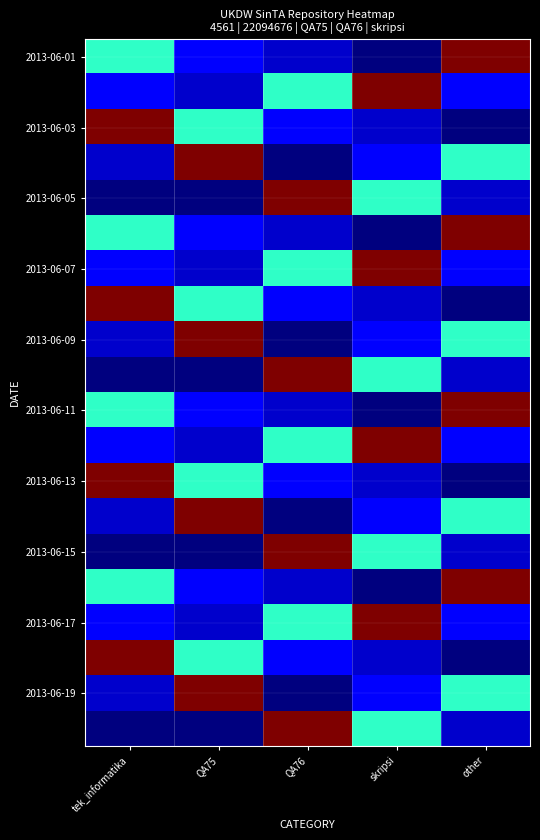

Which category has the lowest value across all series?

skripsi